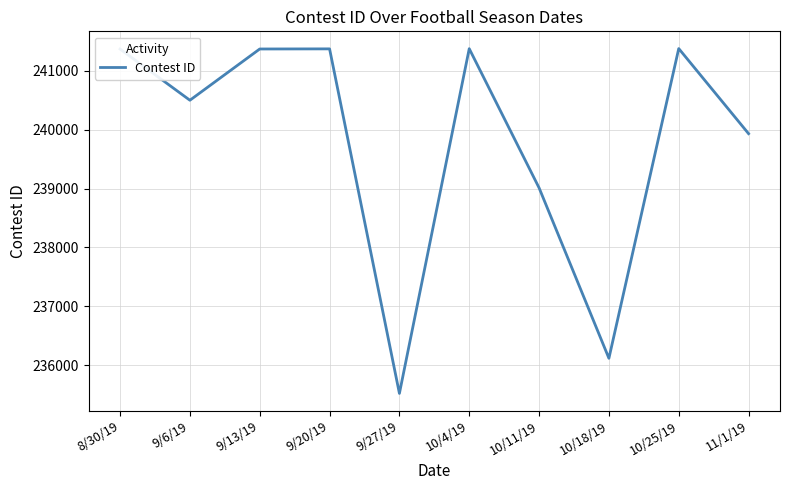

Read the value at 8/30/19, to the nearest 10.

241370